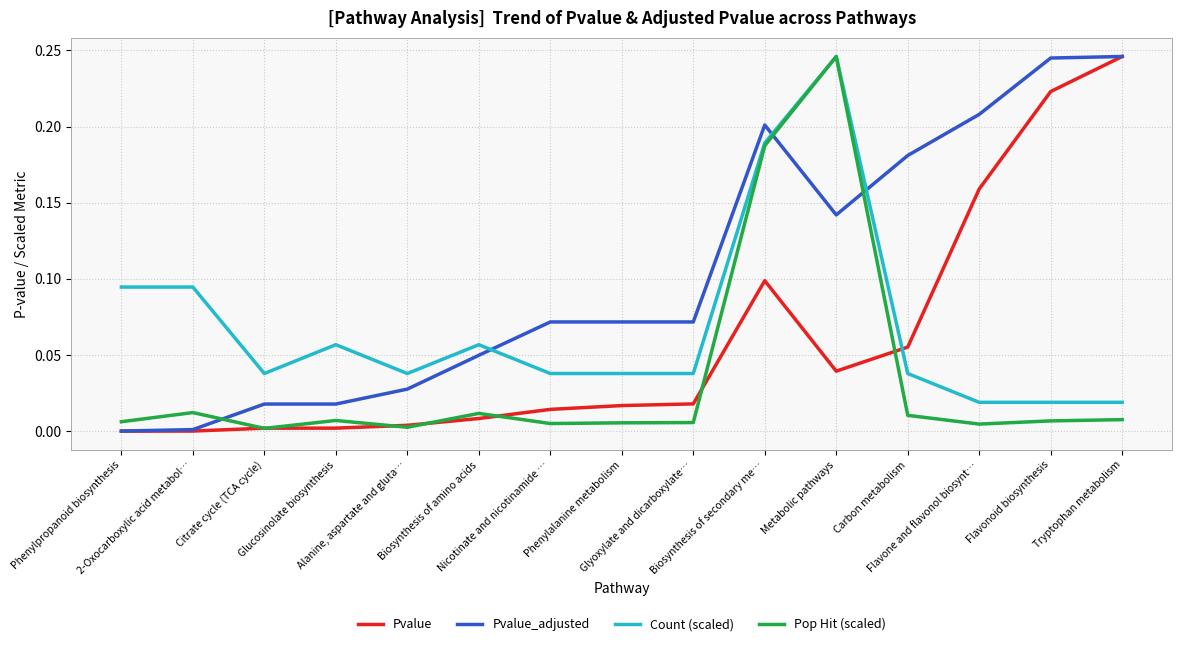

Which series has the largest total across all categories?

Pvalue_adjusted